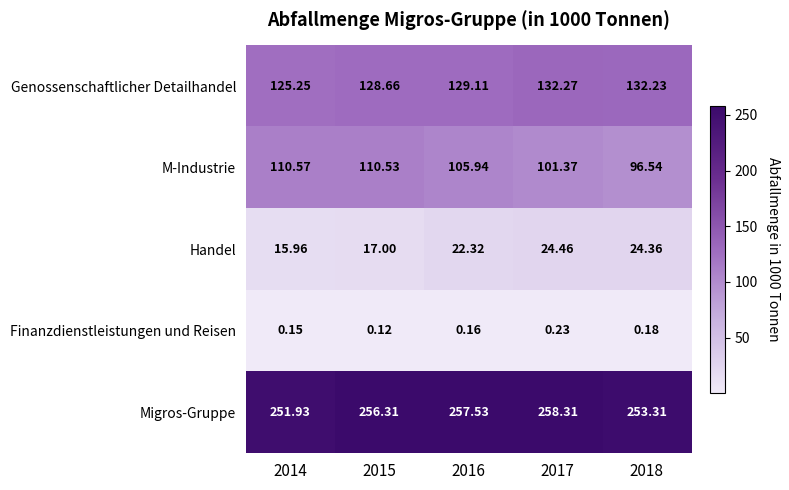

List the series in order of their peak value, highest first.

Migros-Gruppe, Genossenschaftlicher Detailhandel, M-Industrie, Handel, Finanzdienstleistungen und Reisen